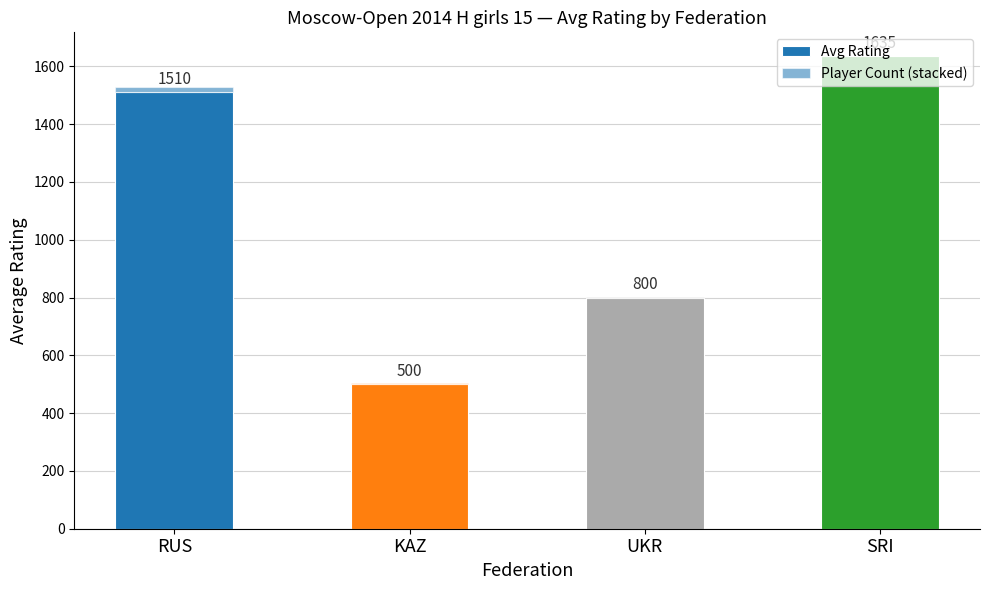

What is the difference between the second highest and second lowest values in the Avg Rating series?

710.0